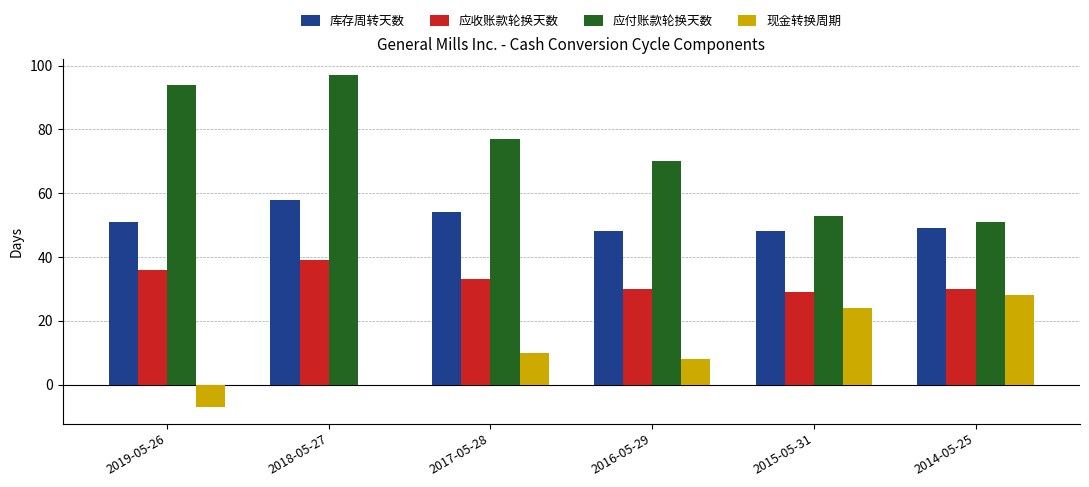

At which label is 现金转换周期 closest to 10?

2017-05-28